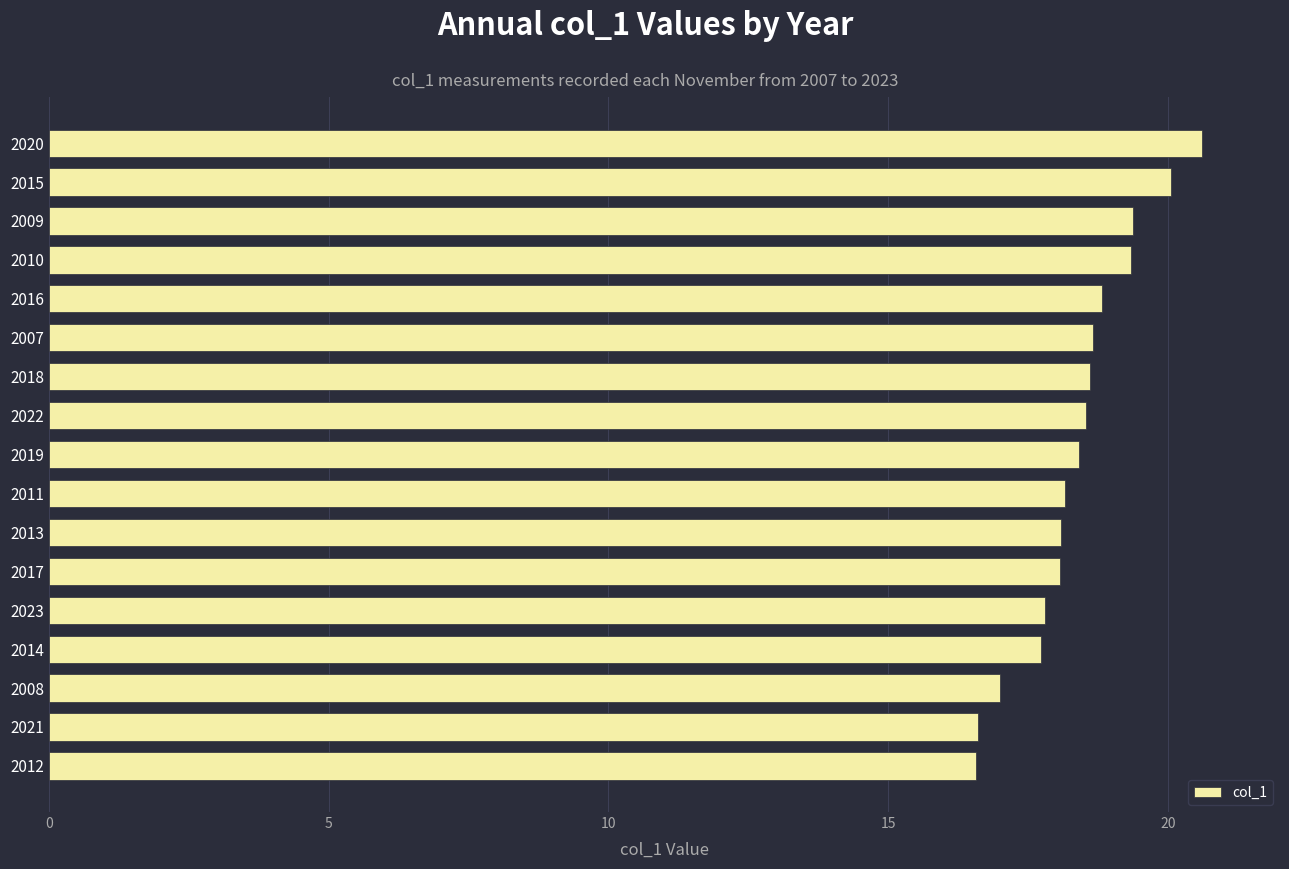

Which category has the highest value across all series?

2020